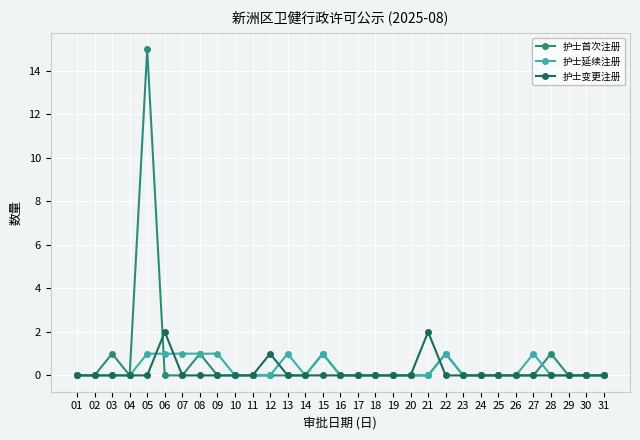

At which category does the chart reach its peak across all series?

05